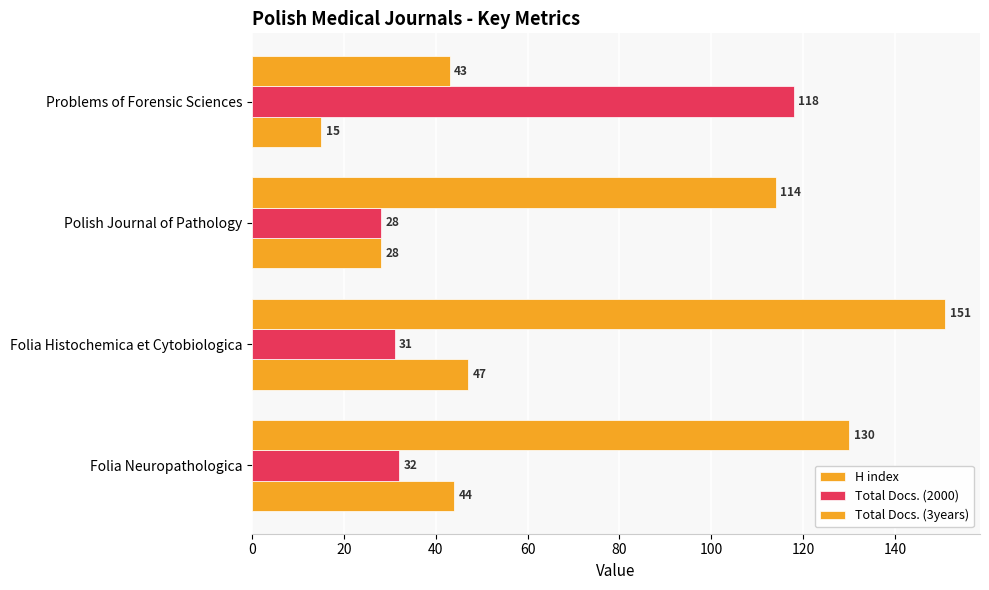

What is the value of the Total Docs. (2000) bar at the 4th from the left?

118